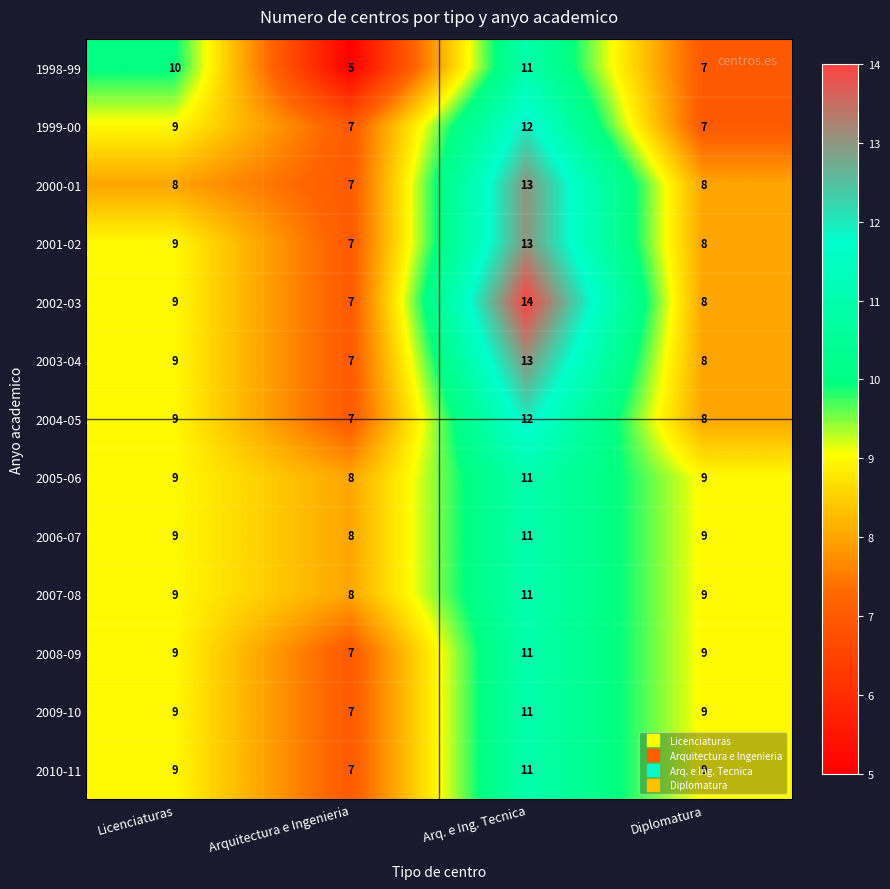

Is the value of 1999-00 at Diplomatura greater than the value of 2010-11 at Licenciaturas?

No